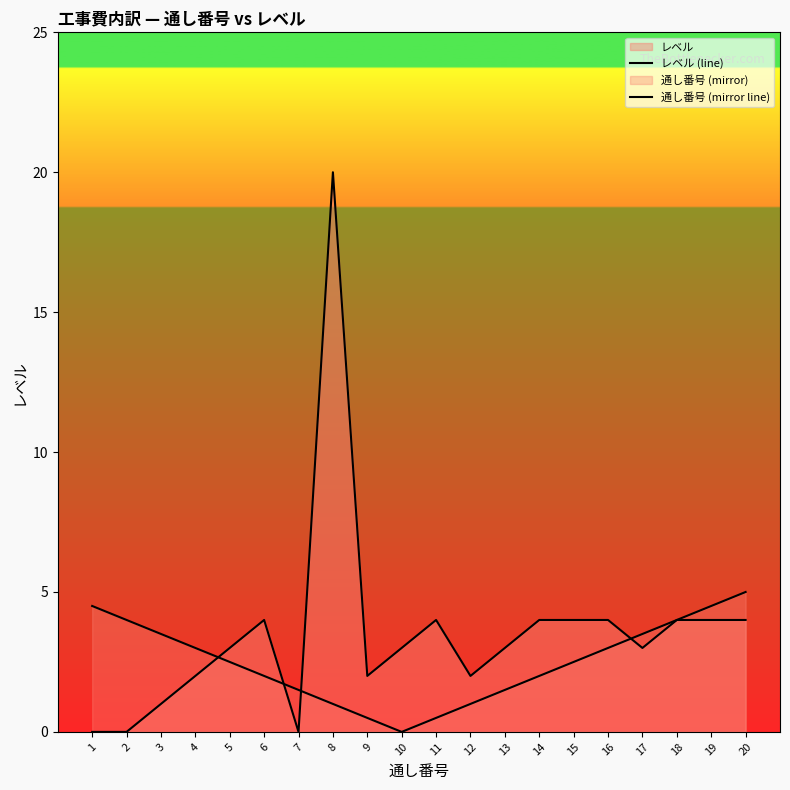

Which category has the lowest value in the レベル (line) series?

1